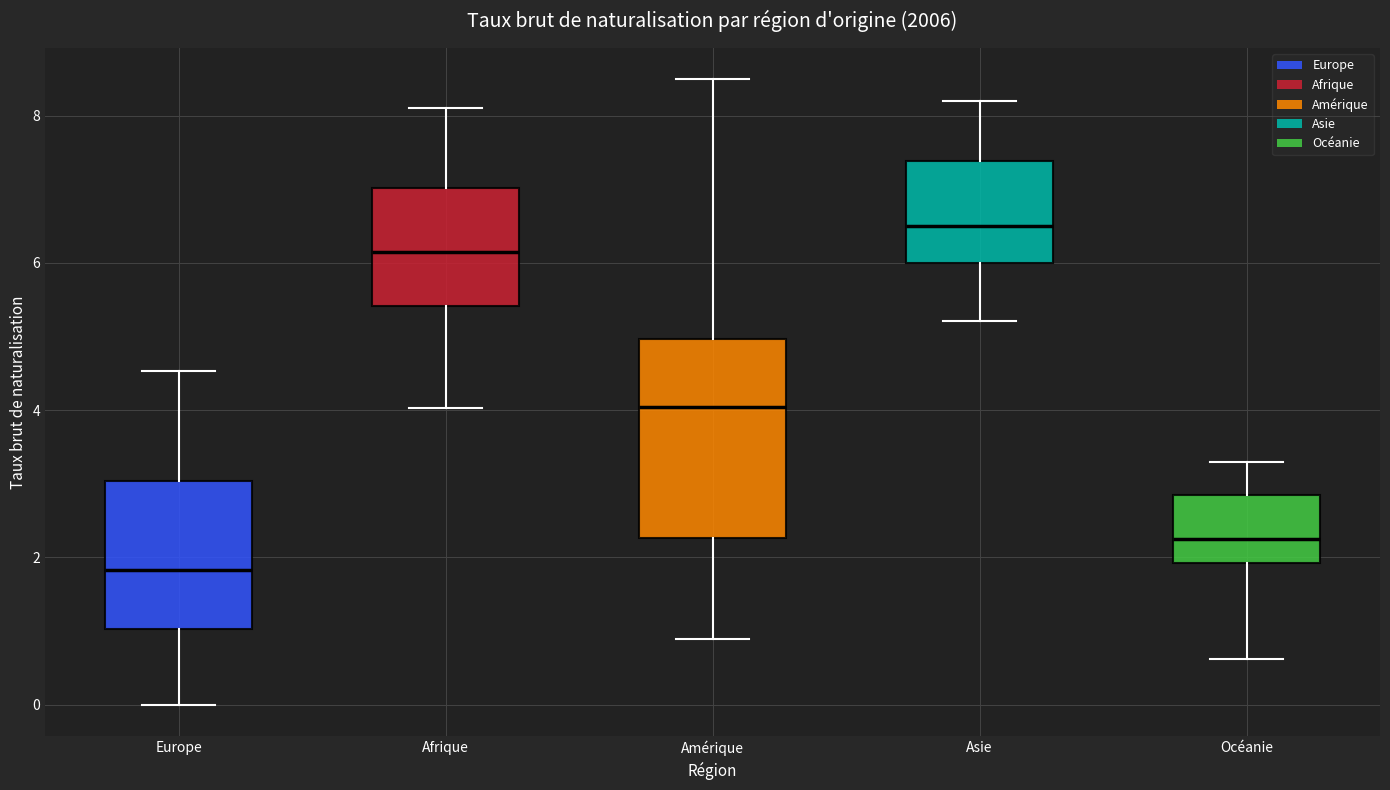

Reading left to right, transcribe this box plot: for each box, give where its median line is, the range the box spans, and where its two whiskers end, as read against the y-axis. The values are not printed on the chart, so give them approximately, as read against the axis.

Europe: median 1.8, box 1.0 to 3.0, whiskers 0.0 to 4.6
Afrique: median 6.2, box 5.4 to 7.0, whiskers 4.0 to 8.2
Amérique: median 4.0, box 2.2 to 5.0, whiskers 0.8 to 8.4
Asie: median 6.6, box 6.0 to 7.4, whiskers 5.2 to 8.2
Océanie: median 2.2, box 2.0 to 2.8, whiskers 0.6 to 3.4